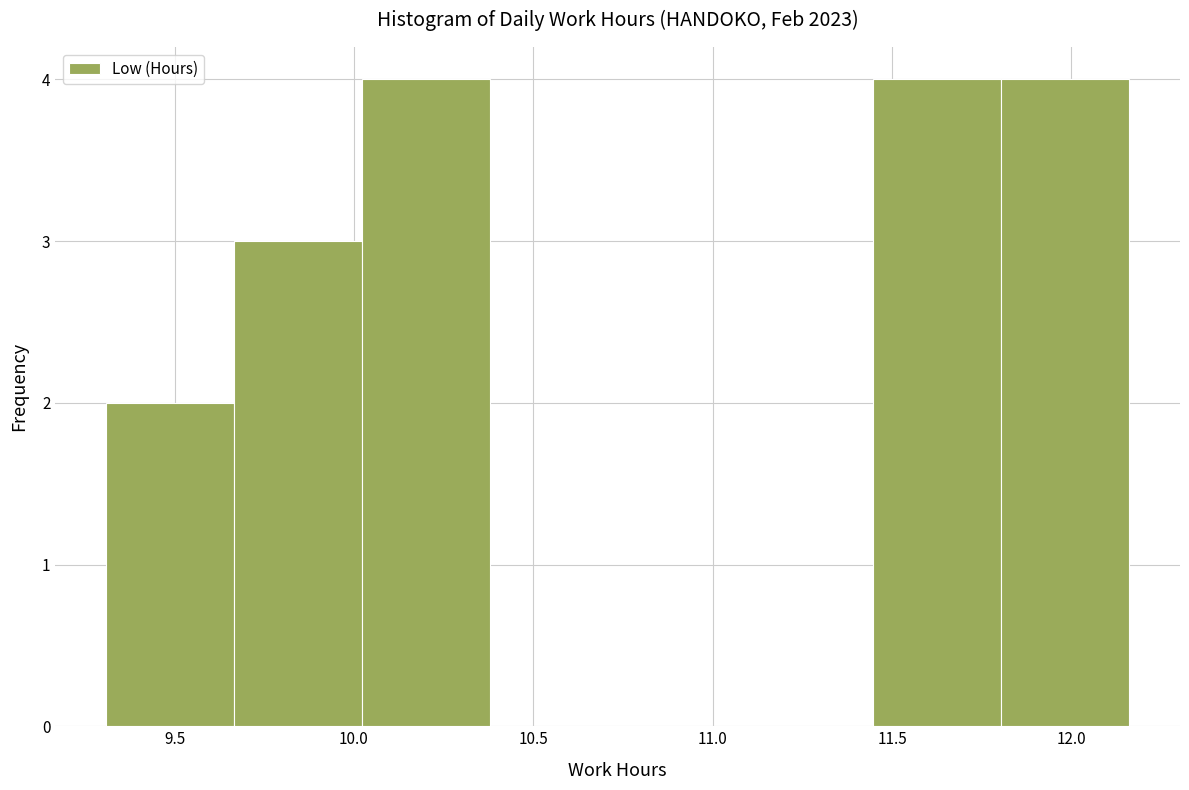

What is the height of the bar covering 10.00 to 10.40 on the x-axis? Neither the bar edges nor the heights are printed on the chart, so give them approximately, as read against the axes.

4